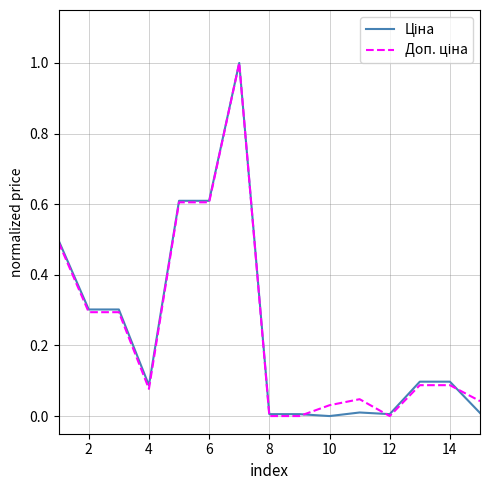

What is the greatest value displayed?

1.0